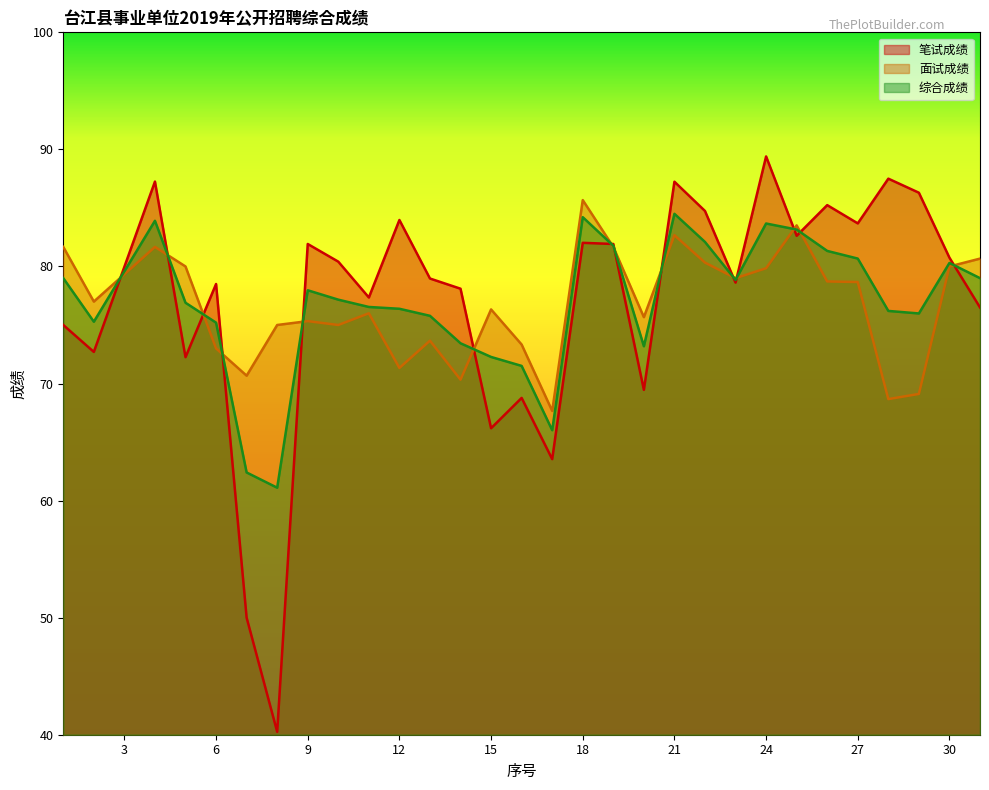

What is the difference between the highest and lowest values at 11?

1.3